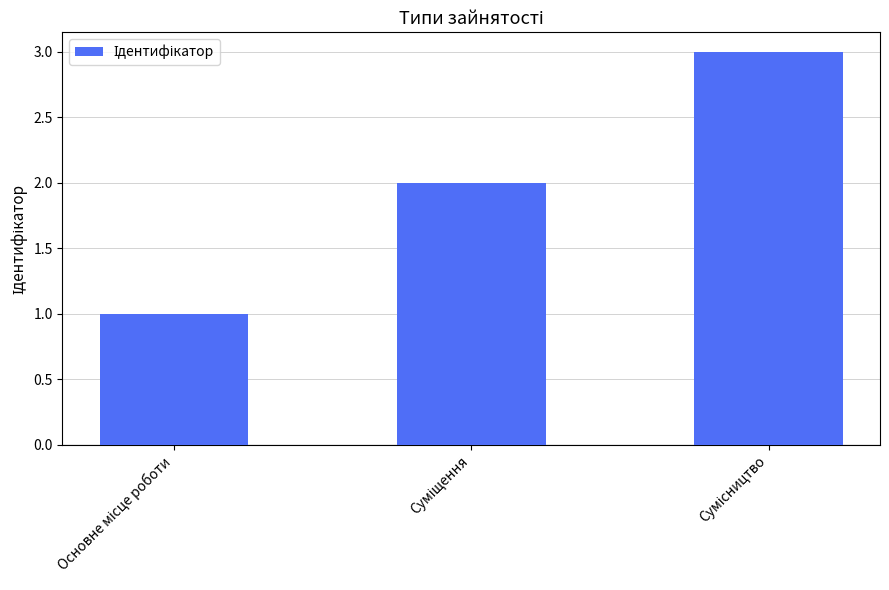

What is the maximum value shown in the chart?

3